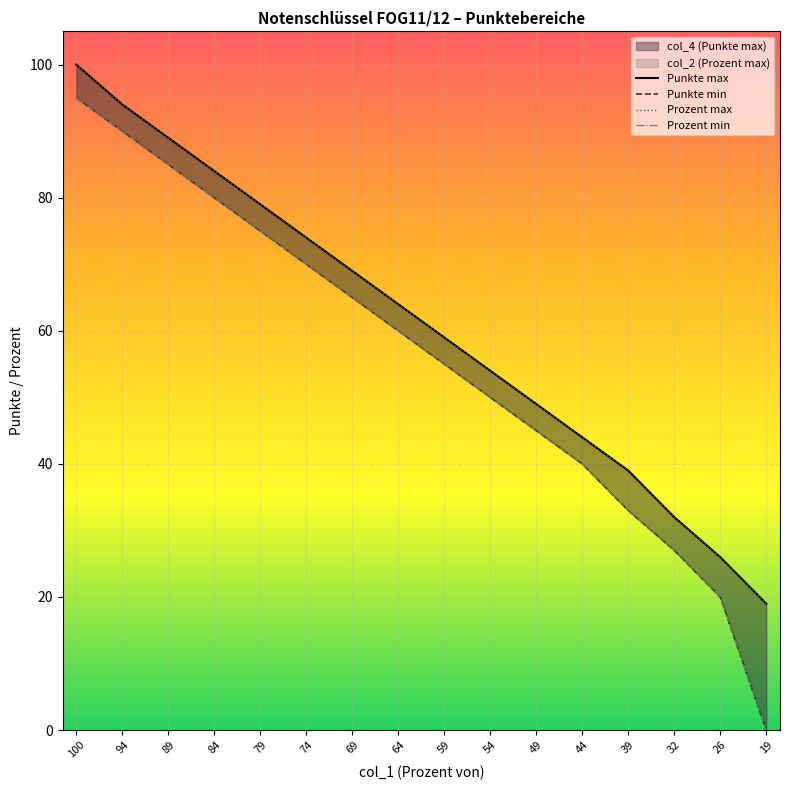

How many lines are shown in the chart?

4